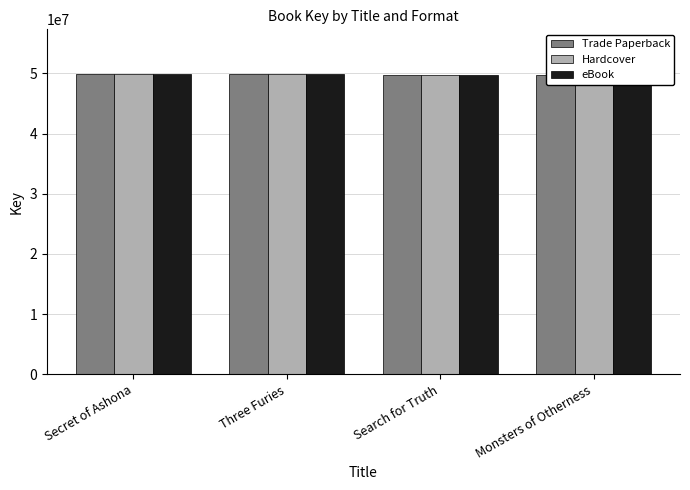

Rank the series by their maximum value, from highest to lowest.

Trade Paperback, Hardcover, eBook